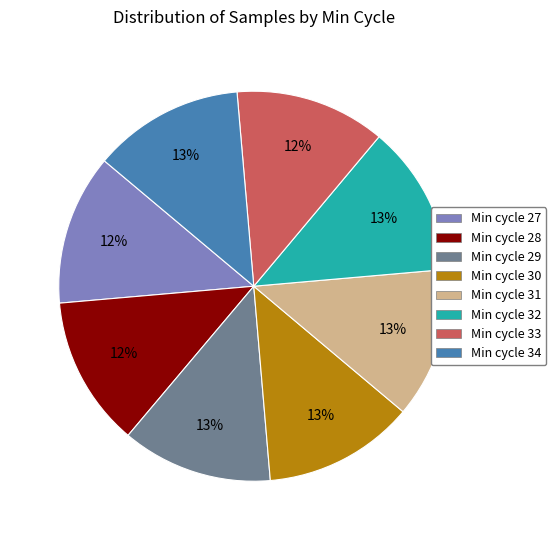

To the nearest percent, what percentage of the pie is Min cycle 30?

13%